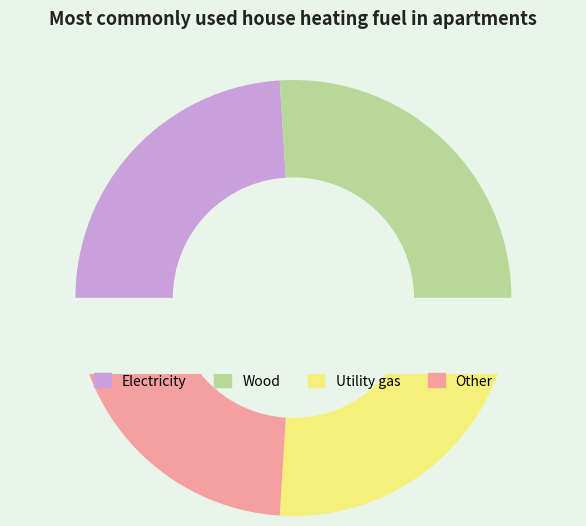

Is there any slice that represents more than half of the pie?

No